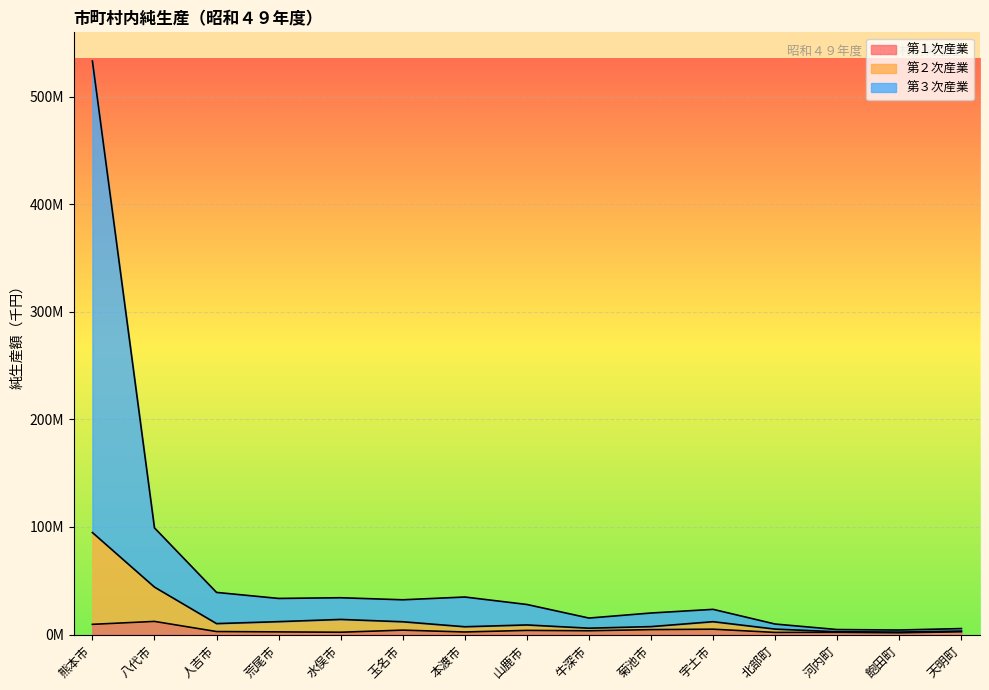

What position from the left is 天明町?

15